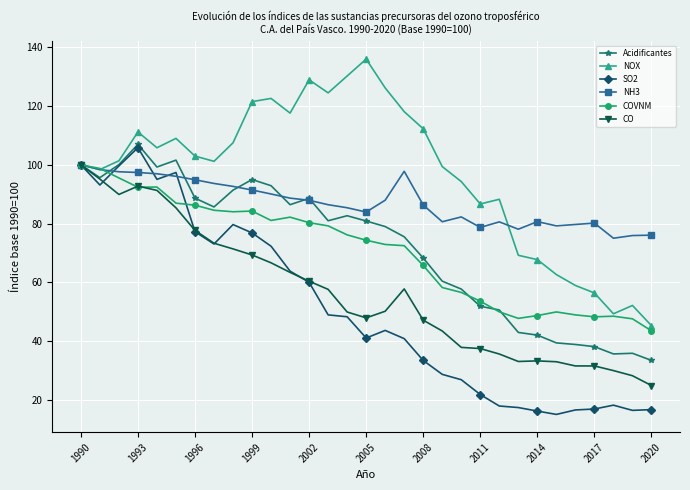

Does the chart have visible grid lines?

Yes